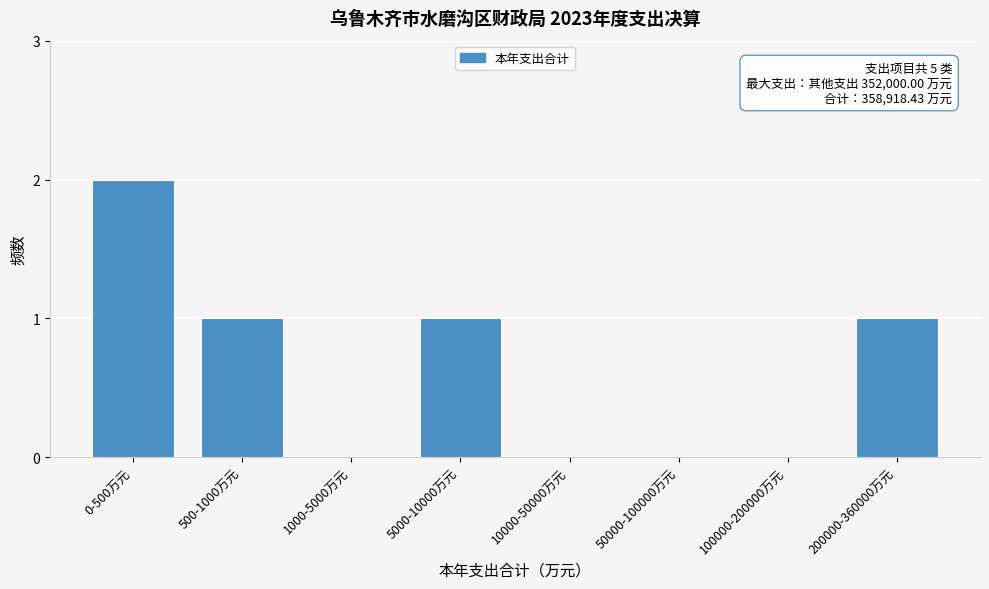

Reading left to right, list all the values displayed in this chart.

0-500万元=2	500-1000万元=1	1000-5000万元=0	5000-10000万元=1	10000-50000万元=0	50000-100000万元=0	100000-200000万元=0	200000-360000万元=1